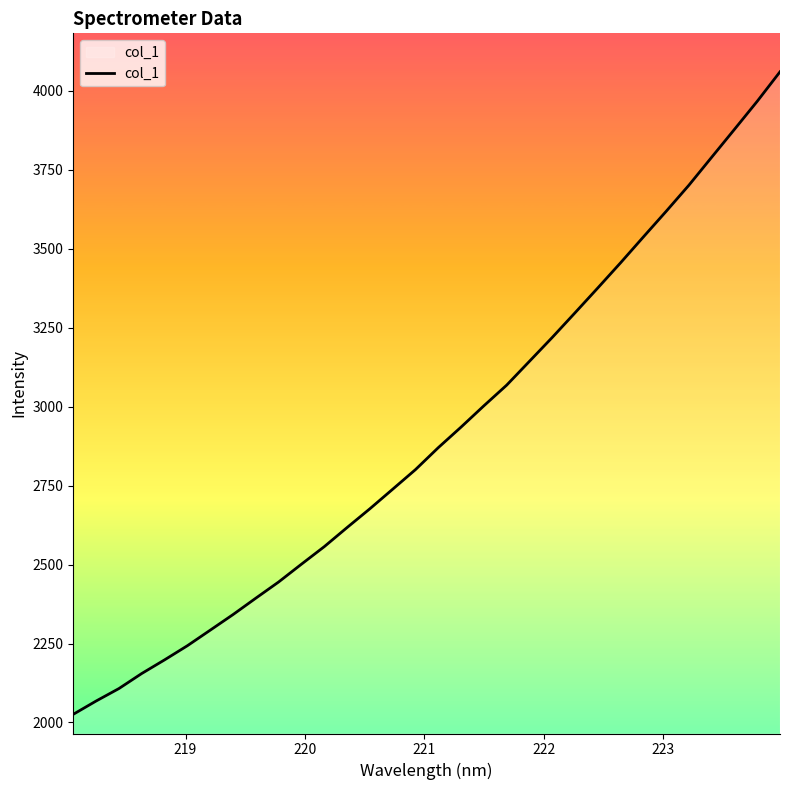

What is the minimum value shown in the chart?

2025.9